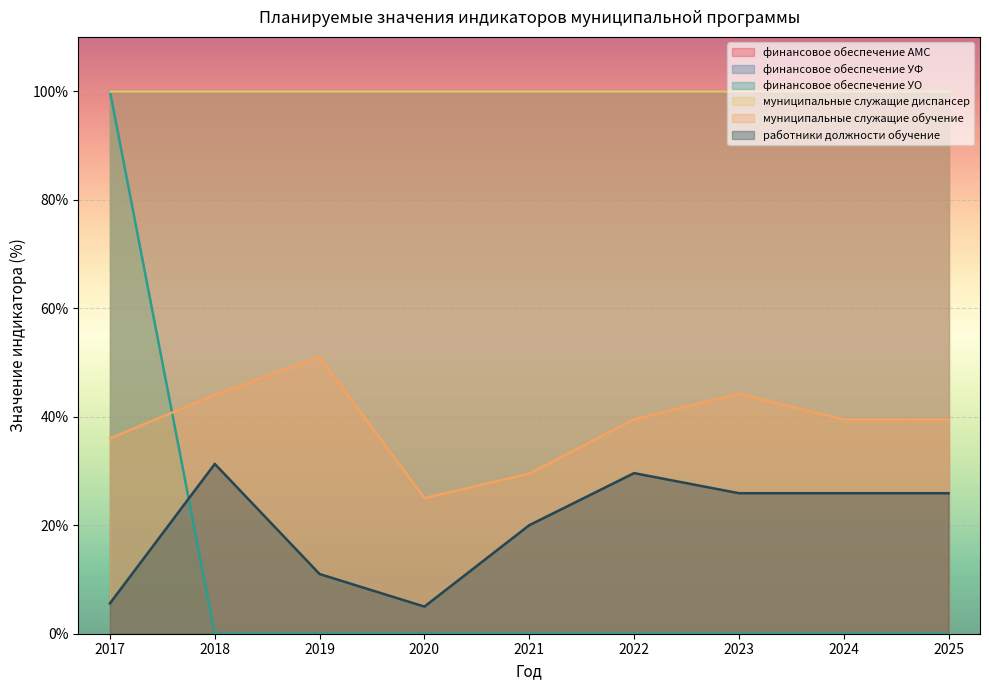

Where is работники должности обучение nearest to the value 18?

2021